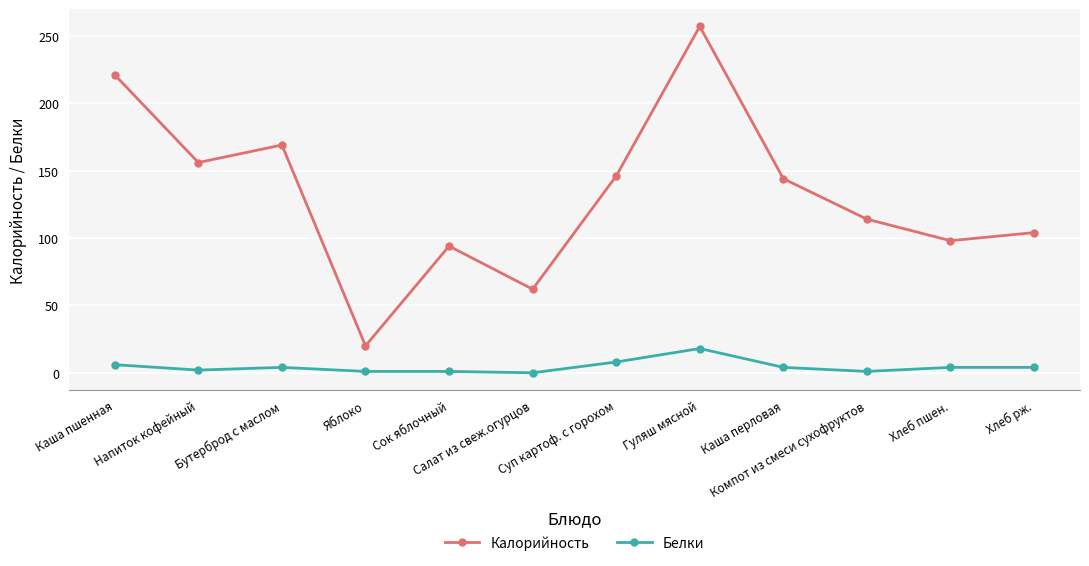

What is the spread (max minus min) of values at Сок яблочный?

93